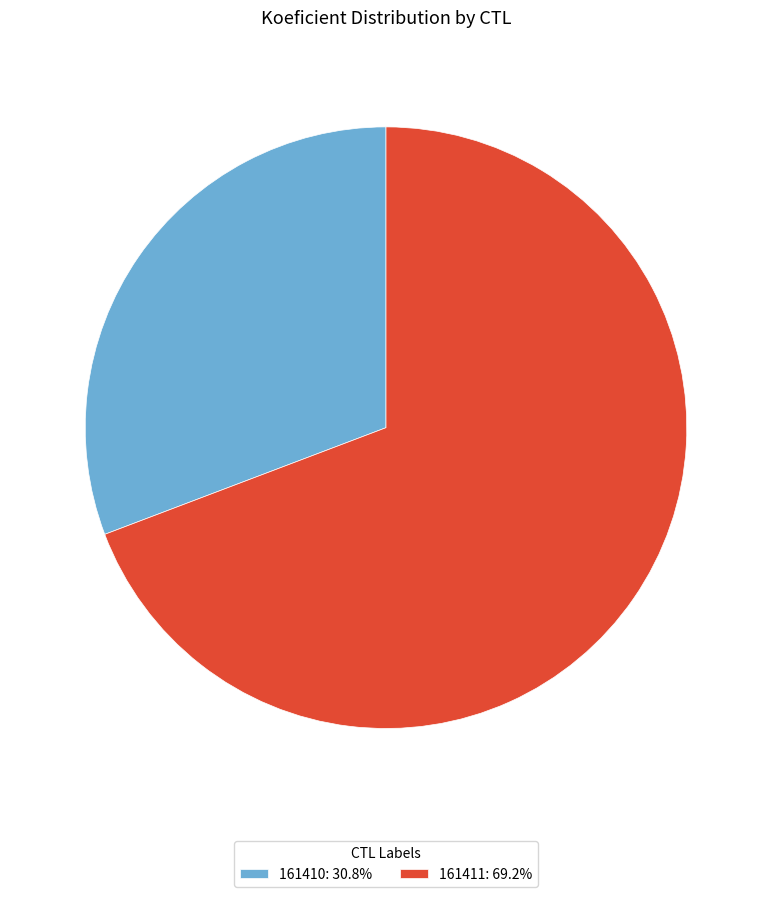

Rank the categories by value from highest to lowest.

161411, 161410